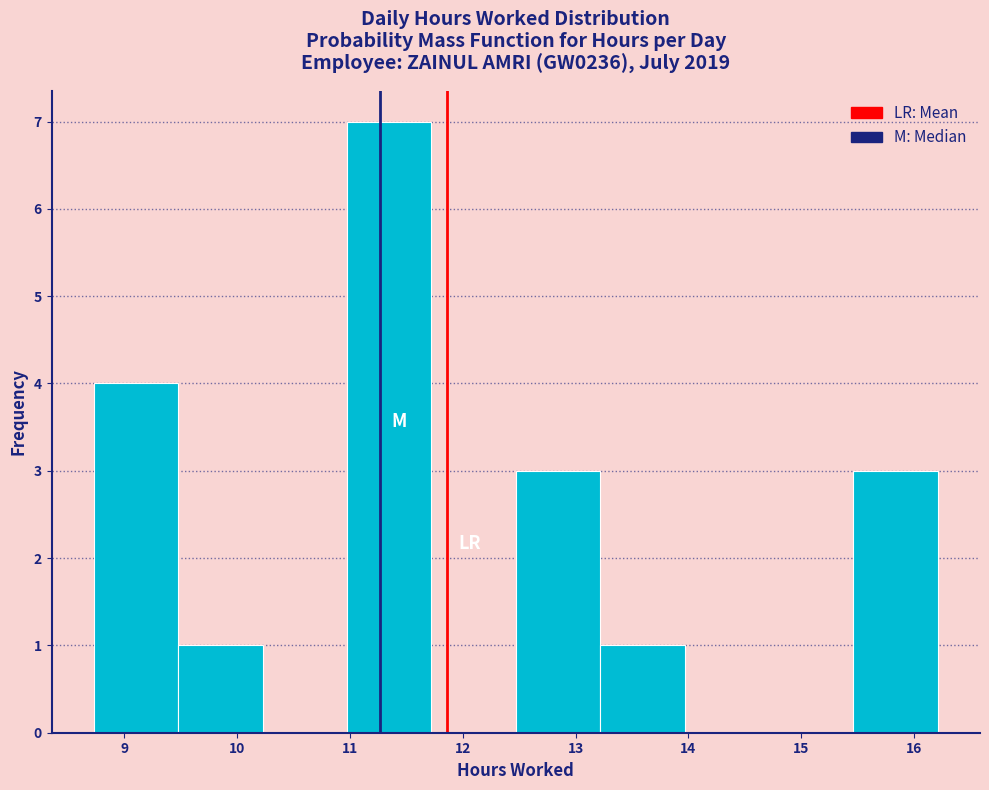

Reading left to right, transcribe this chart: for each bar, give the range it covers on the x-axis and its height. Neither the bar edges nor the heights are printed on the chart, so give them approximately, as read against the axes.

8.7 to 9.5: 4
9.5 to 10.2: 1
10.2 to 11.0: 0
11.0 to 11.7: 7
11.7 to 12.5: 0
12.5 to 13.2: 3
13.2 to 14.0: 1
14.0 to 14.7: 0
14.7 to 15.5: 0
15.5 to 16.2: 3